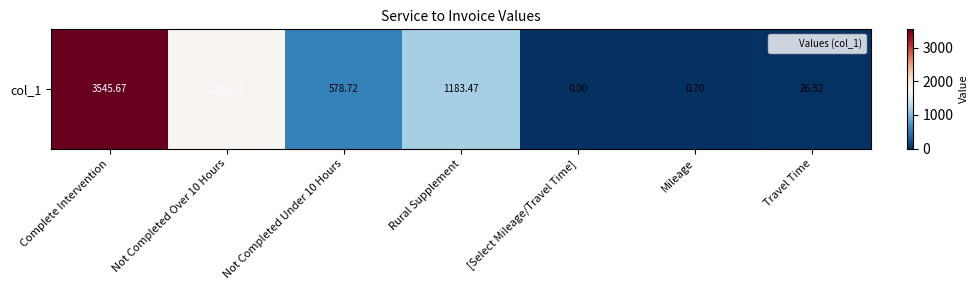

Reading left to right, list all the values displayed in this chart.

3545.7	1811.9	578.7	1183.5	0.0	0.7	26.5